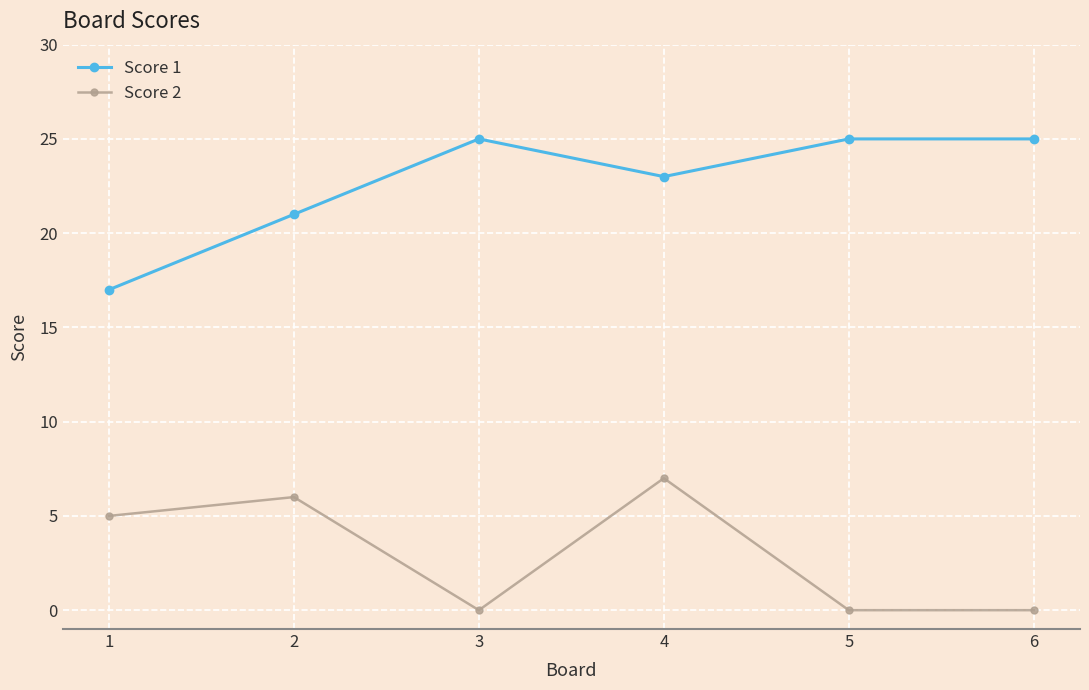

What is the approximate value of Score 1 at 4?

23